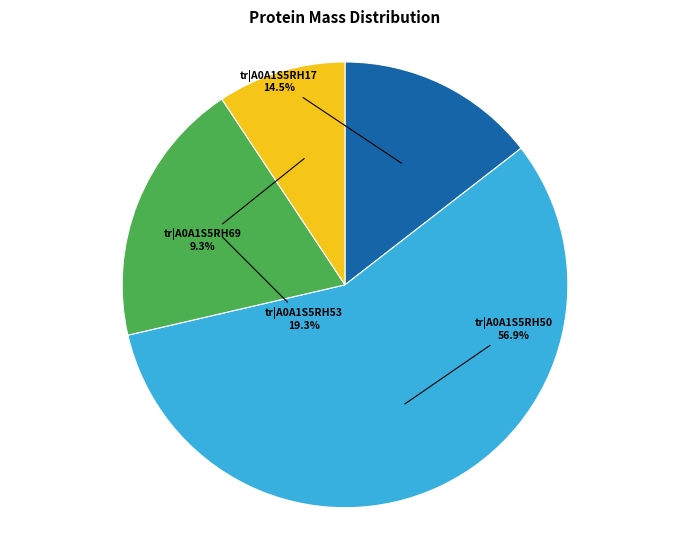

How many segments does this pie chart have?

4